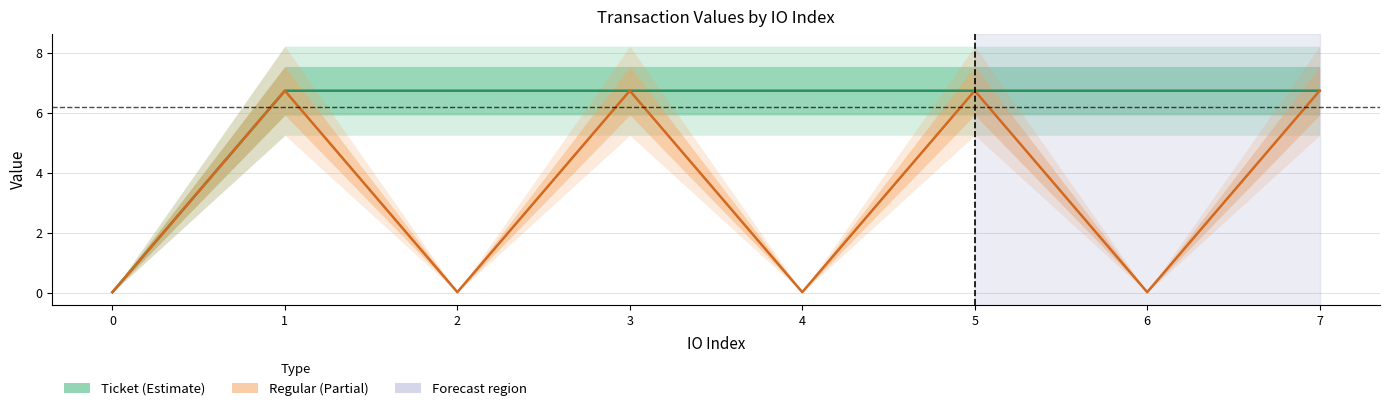

What is the difference between the second highest and minimum values in the Ticket_value series?

6.7